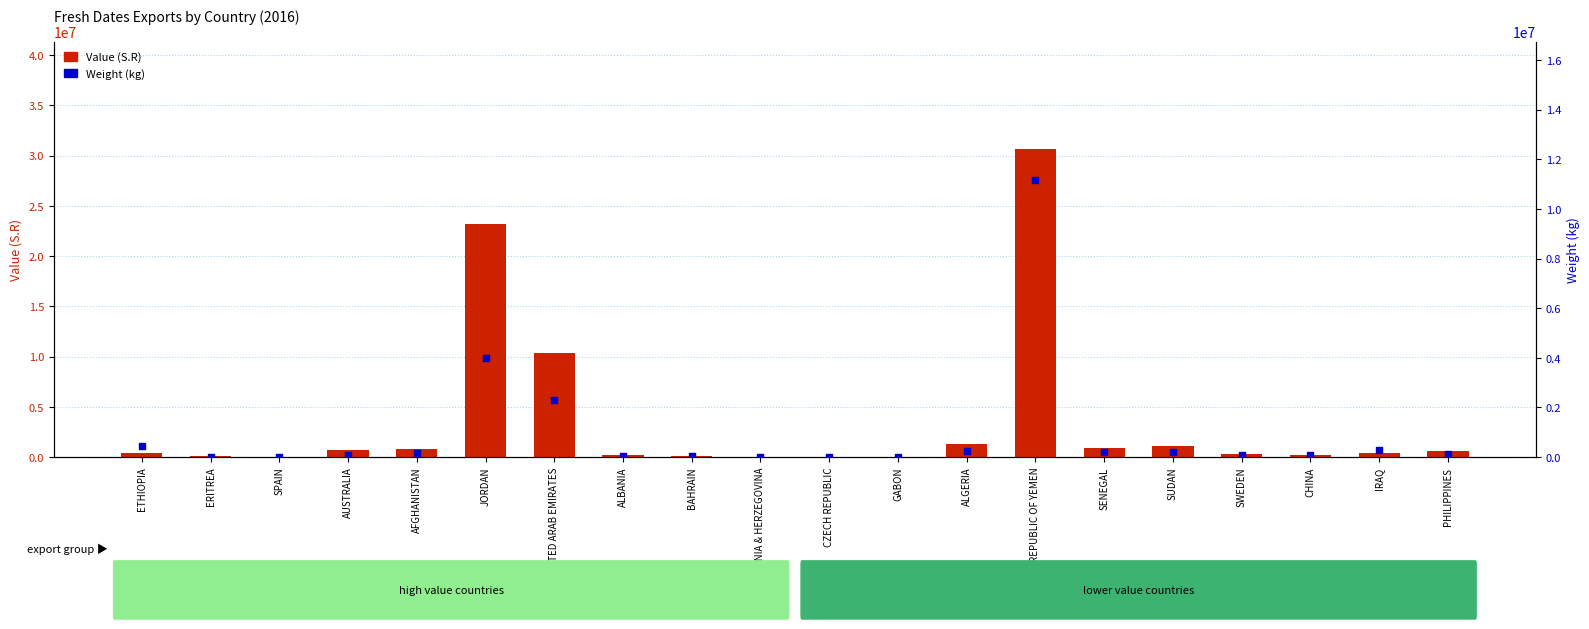

Which series has the largest Y range (max minus min)?

Value (S.R)